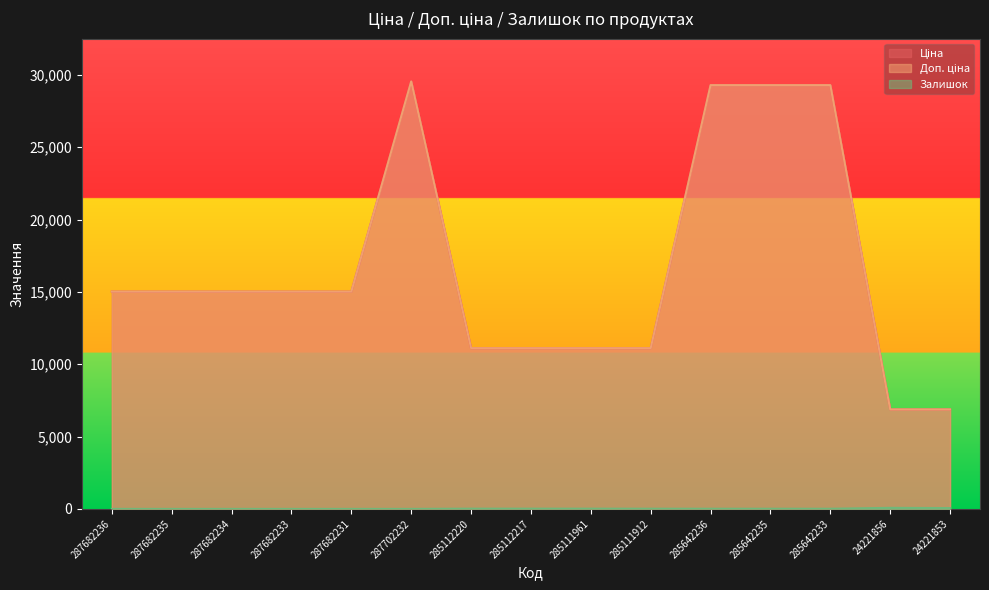

Between 285111961 and 24221856, which series saw the biggest shift?

Ціна